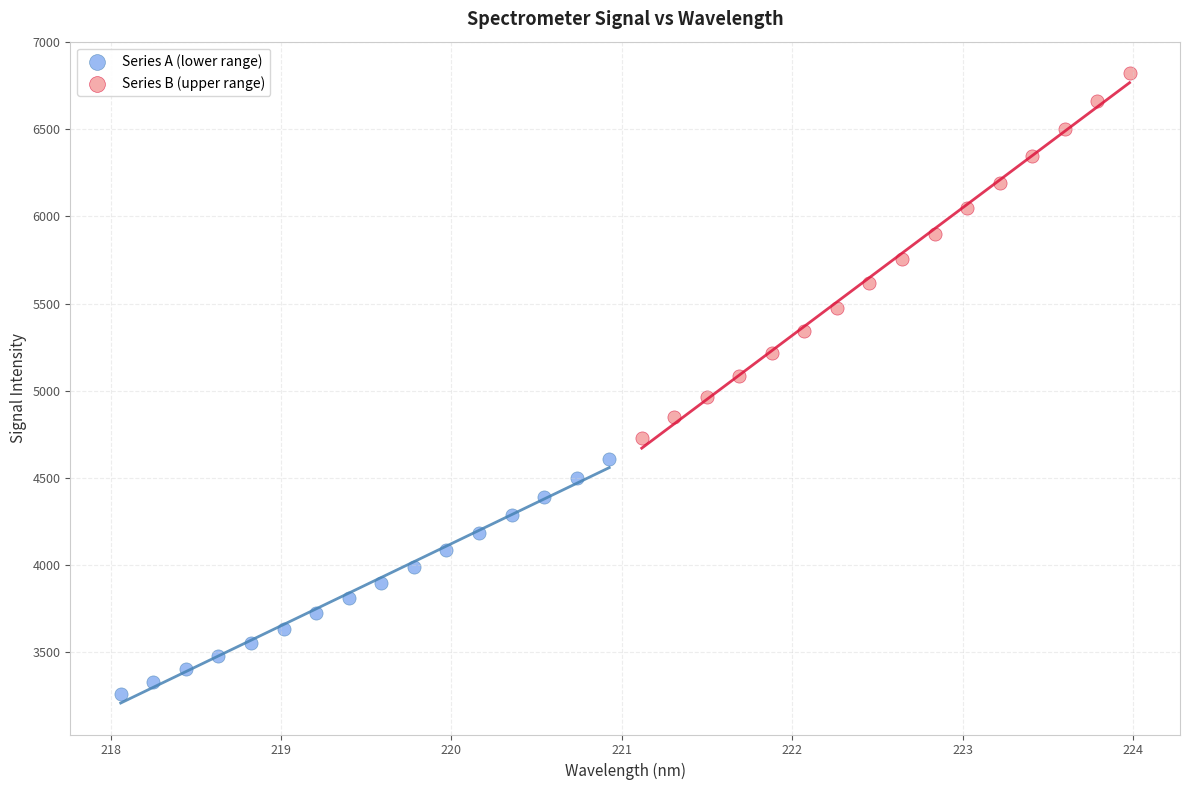

Which series reaches the maximum Y coordinate?

Series B (upper range)